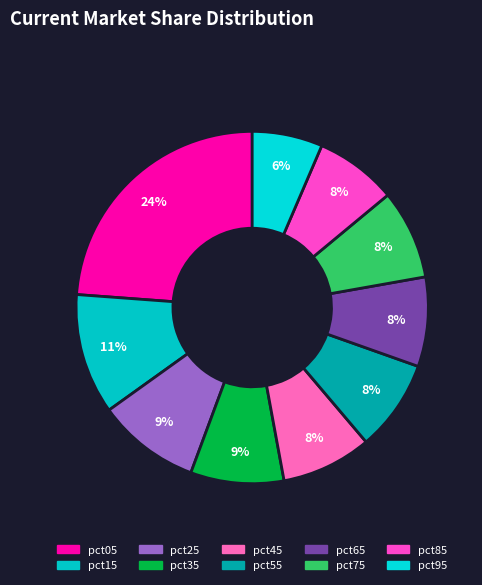

Is there any slice that represents more than half of the pie?

No